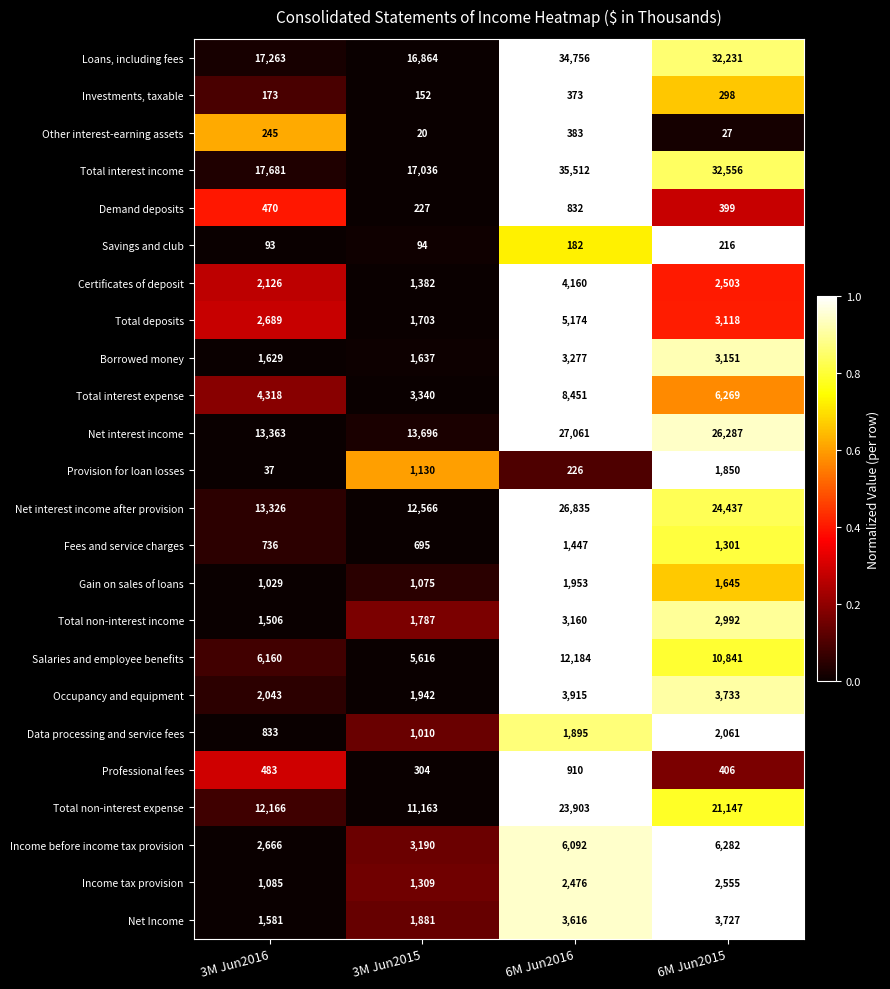

How many series are shown in this chart?

24